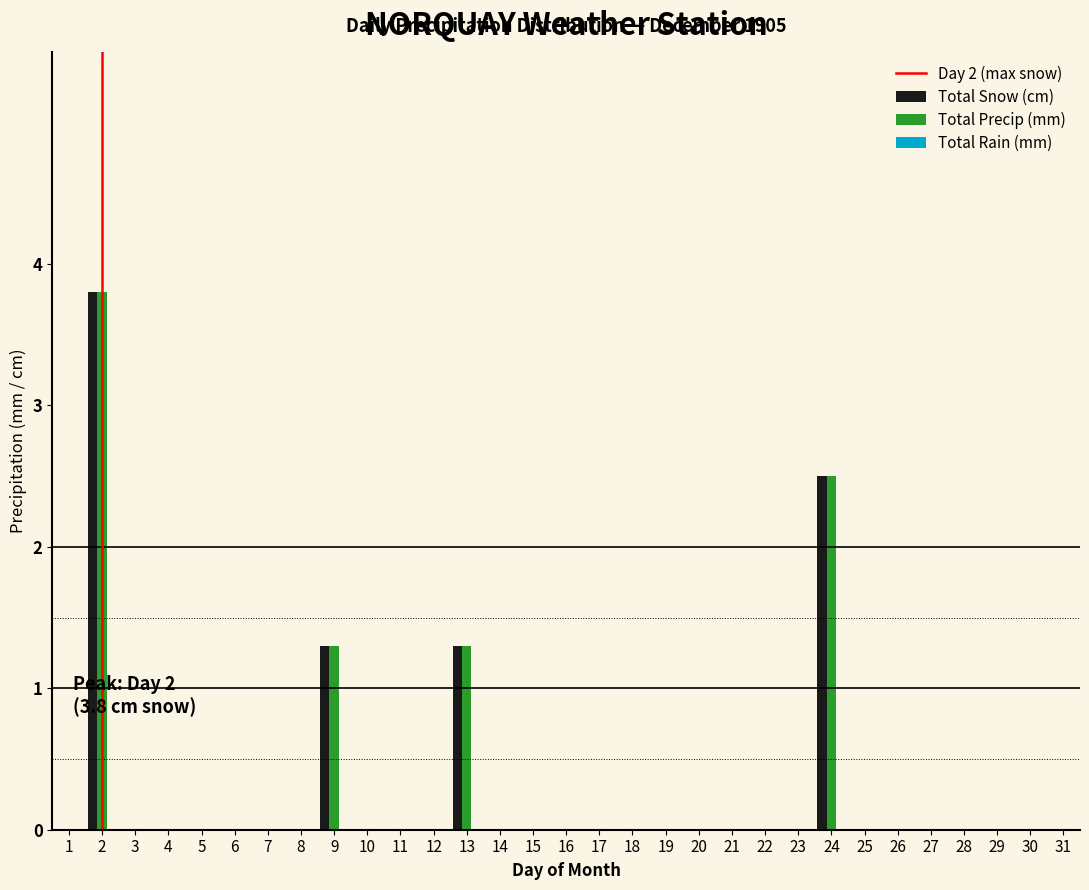

What is the sum of all Total Snow (cm) values?

8.9